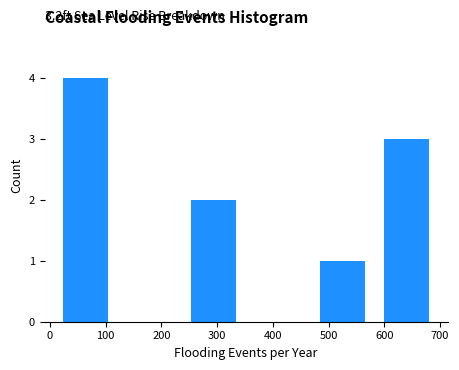

Which range on the x-axis has the tallest bar?

10 to 120